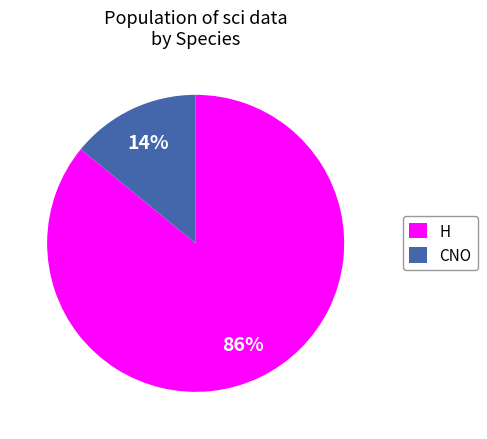

Count the number of slices in the pie.

2